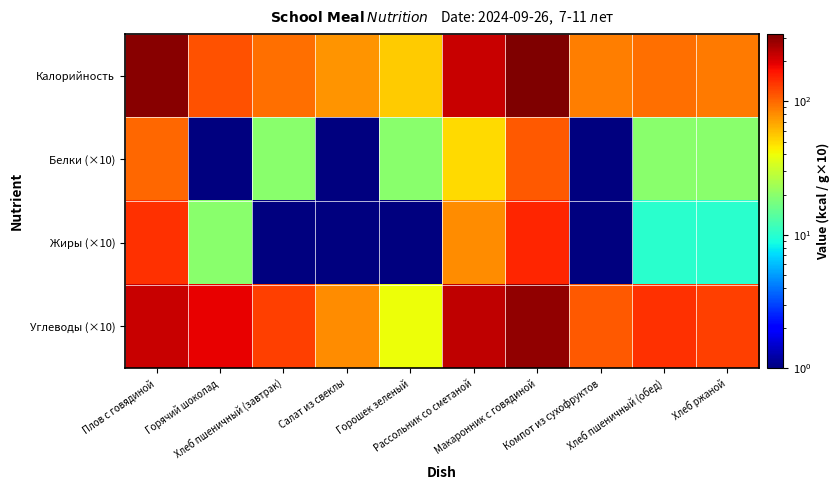

Which has a higher value, Плов с говядиной or Хлеб пшеничный (обед)?

Плов с говядиной